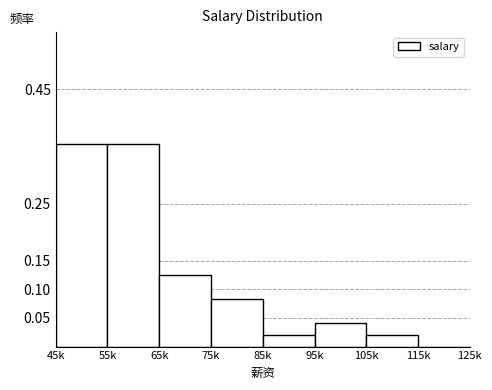

Is it true that the value at 105k is 0.0?

True